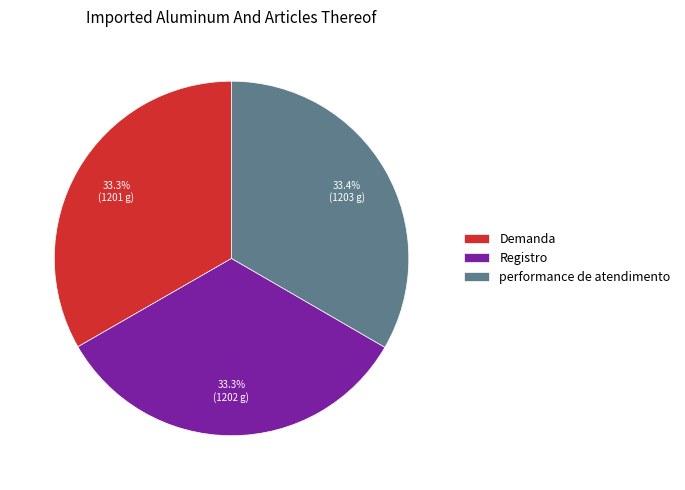

Does Registro represent more than half of the total?

No